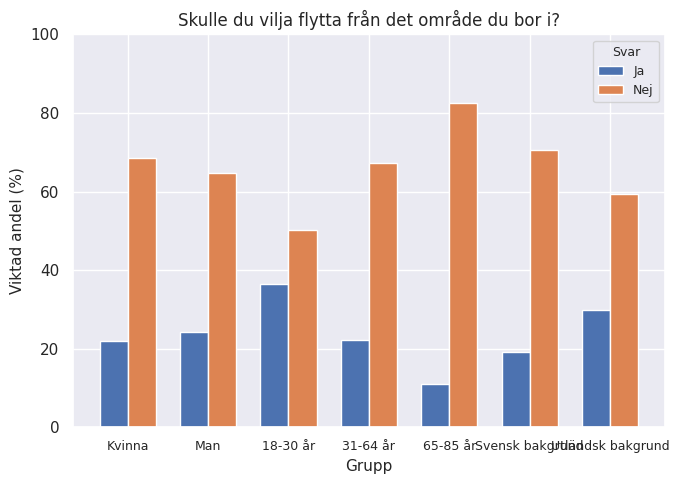

List the labels in order of Nej value, smallest first.

18-30 år, Utländsk bakgrund, Man, 31-64 år, Kvinna, Svensk bakgrund, 65-85 år